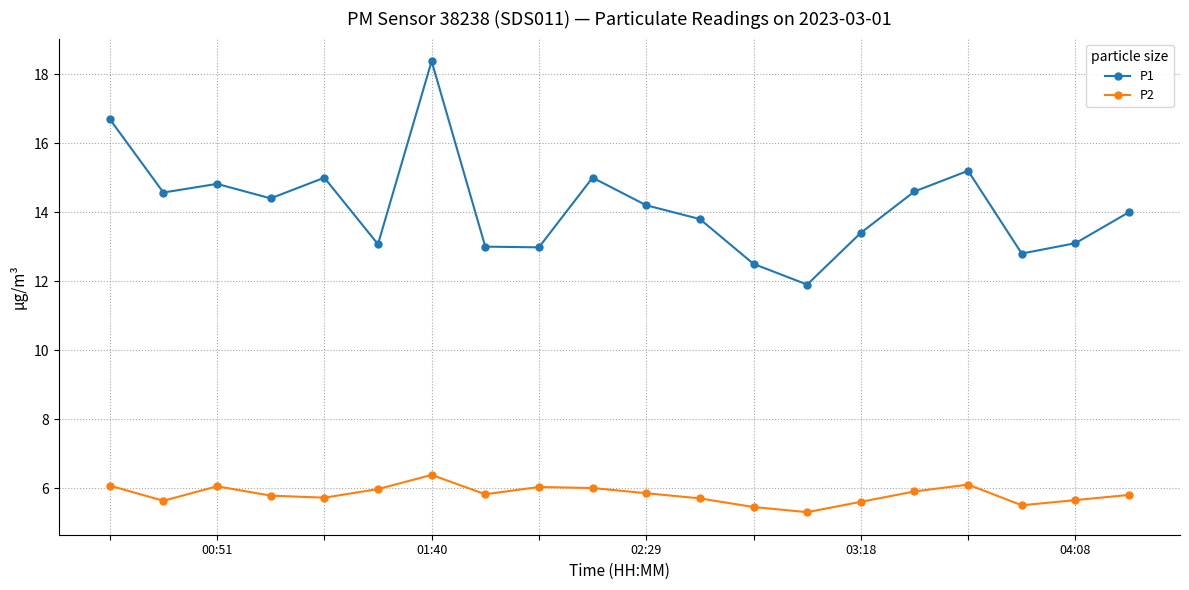

What is the sum of all P1 values?

283.4